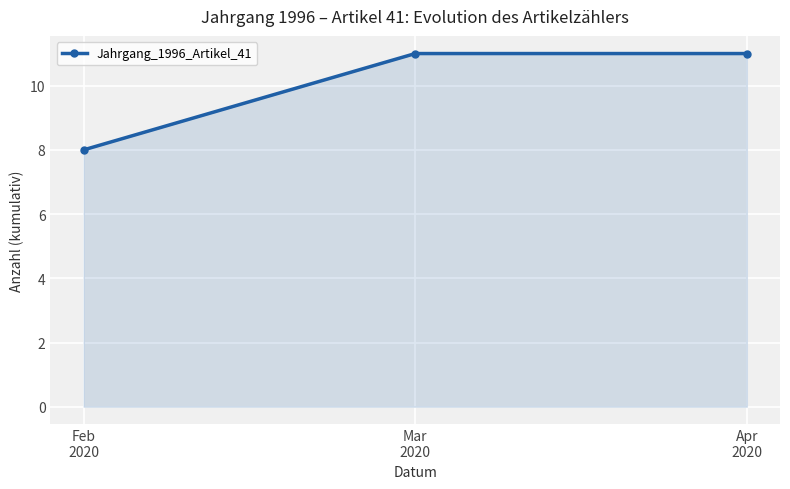

What is the value of the 2nd point from the left?

11